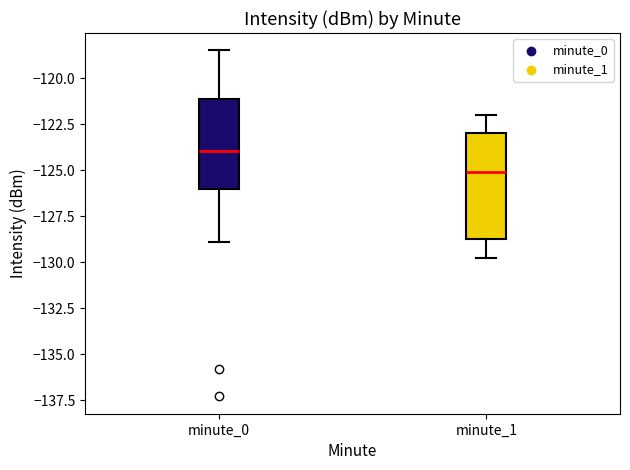

Reading left to right, read every box against the y-axis: the position of its median line, the range the box covers, and the ends of its whiskers. The values are not printed on the chart, so give them approximately, as read against the axis.

minute_0: median -124.0, box -126.0 to -121.0, whiskers -129.0 to -118.5
minute_1: median -125.0, box -128.5 to -123.0, whiskers -130.0 to -122.0